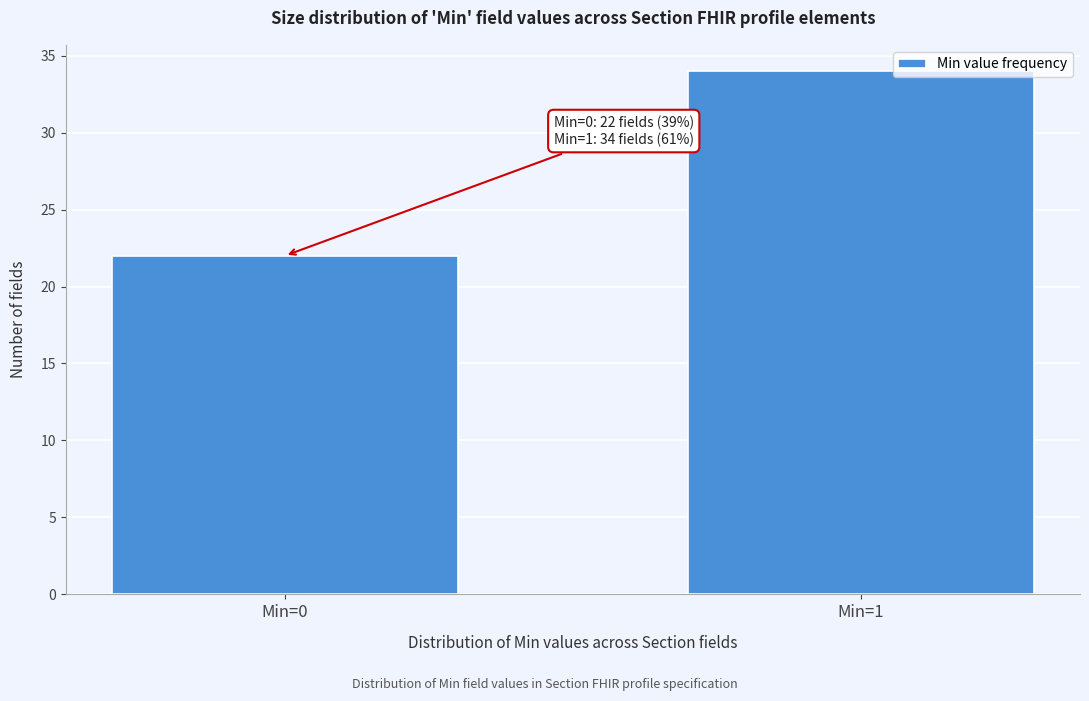

Reading right to left, extract all data points from this chart.

Min=1=34	Min=0=22